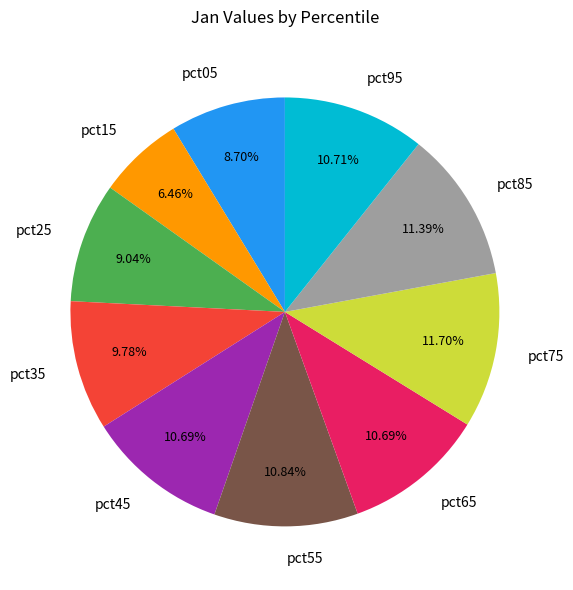

Is it true that pct65 is 11% of the pie?

True